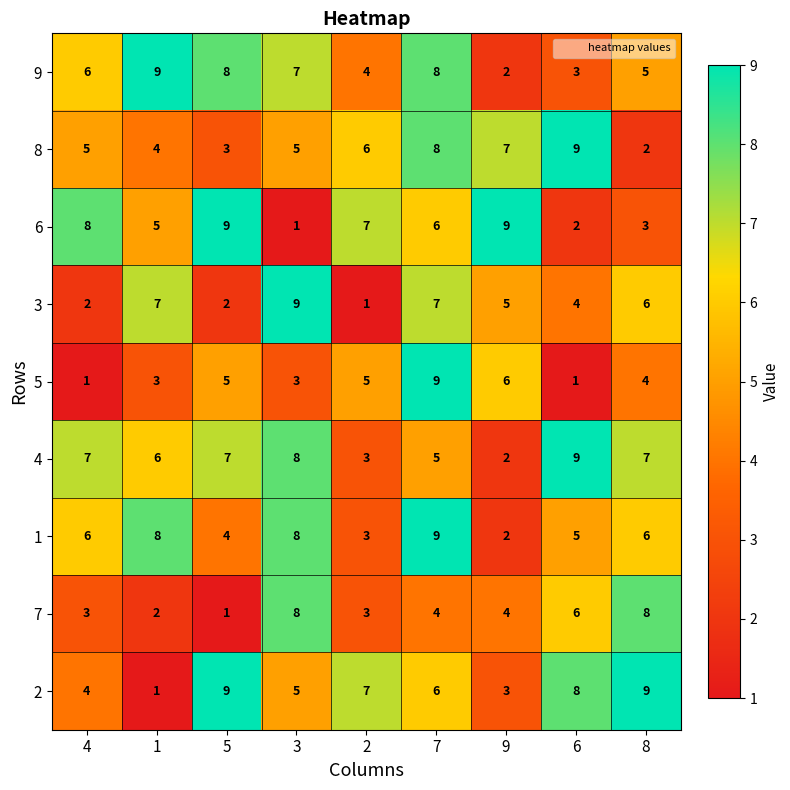

What is the difference between the maximum and second lowest values in the 7 series?

6